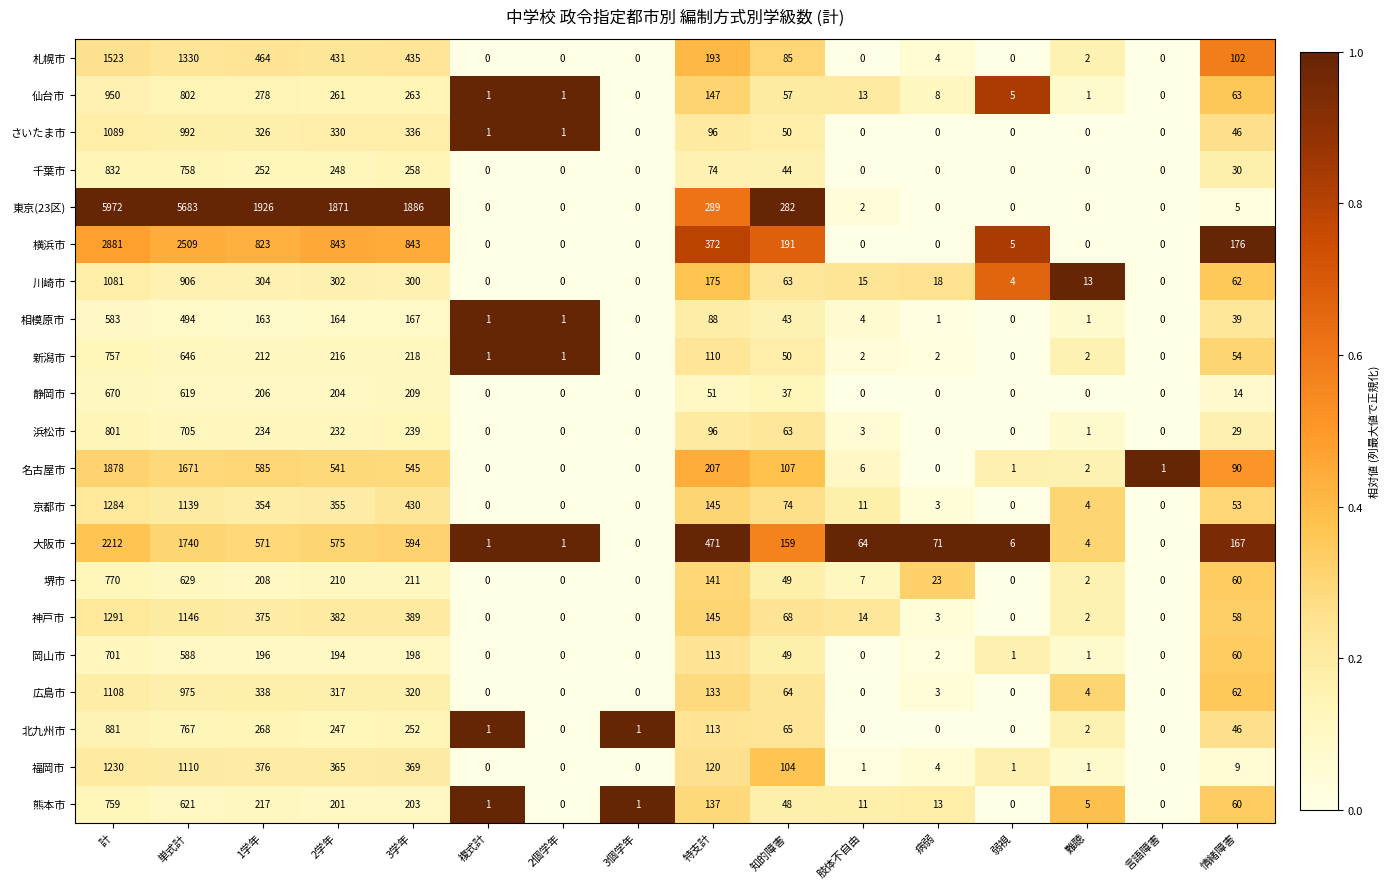

Is it true that 浜松市 equals 705 at 単式計?

True